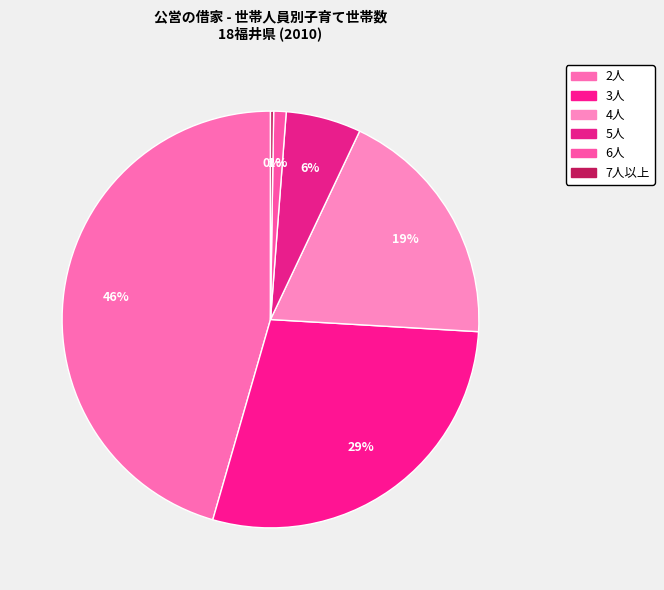

What percentage is the 3人 slice, to the nearest percent?

29%